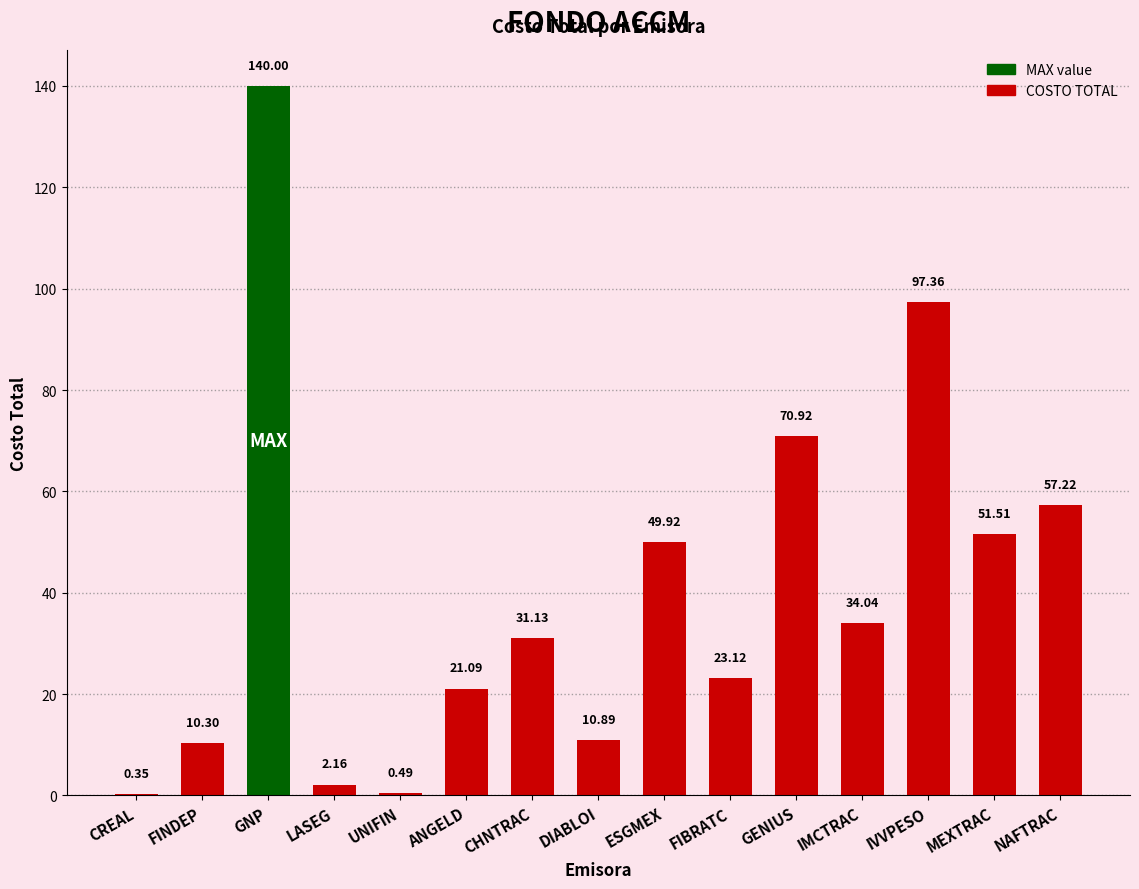

Are the bars horizontal?

No